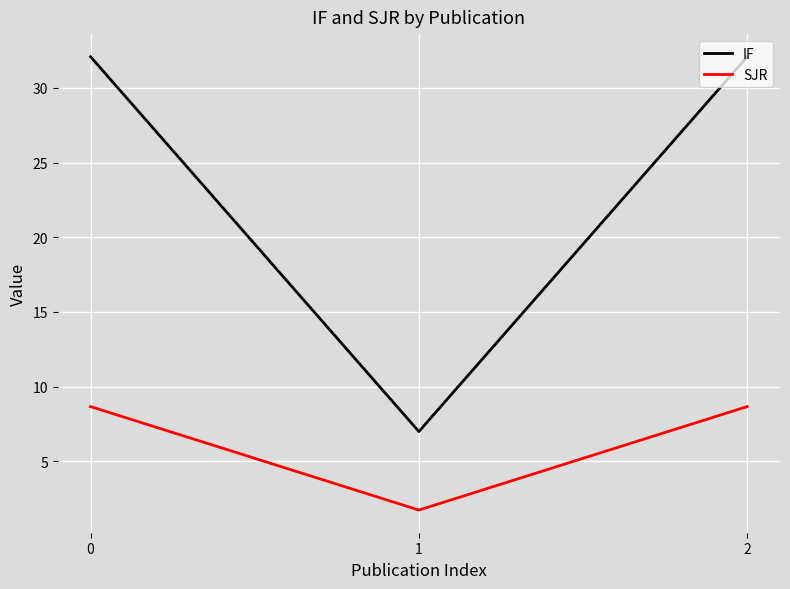

What are all the series names shown in the legend?

IF, SJR